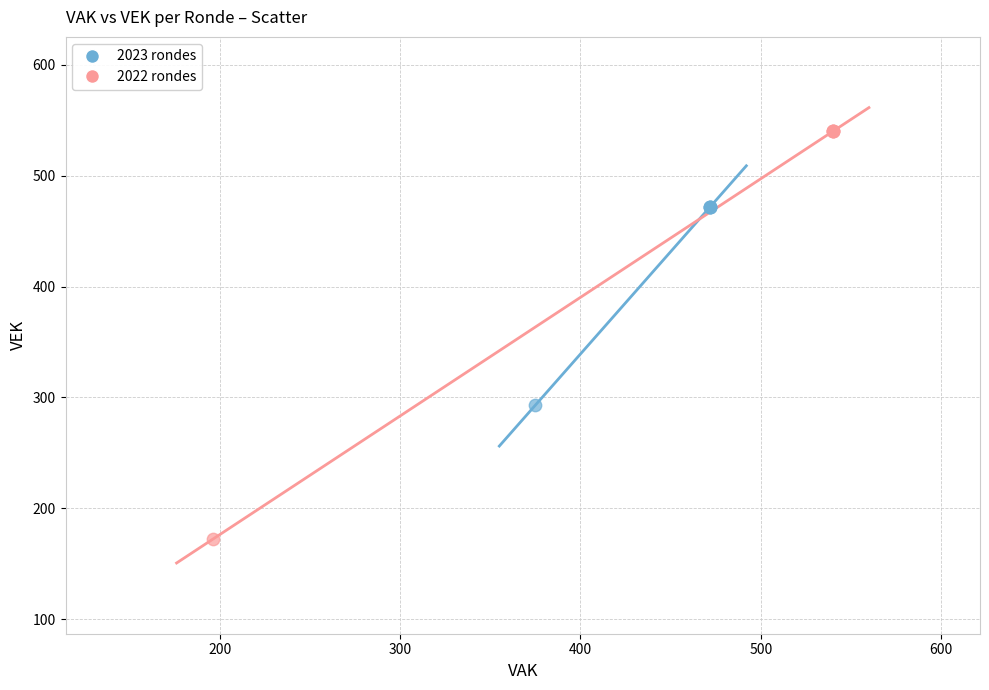

Which series contains the lowest Y value?

2022 rondes